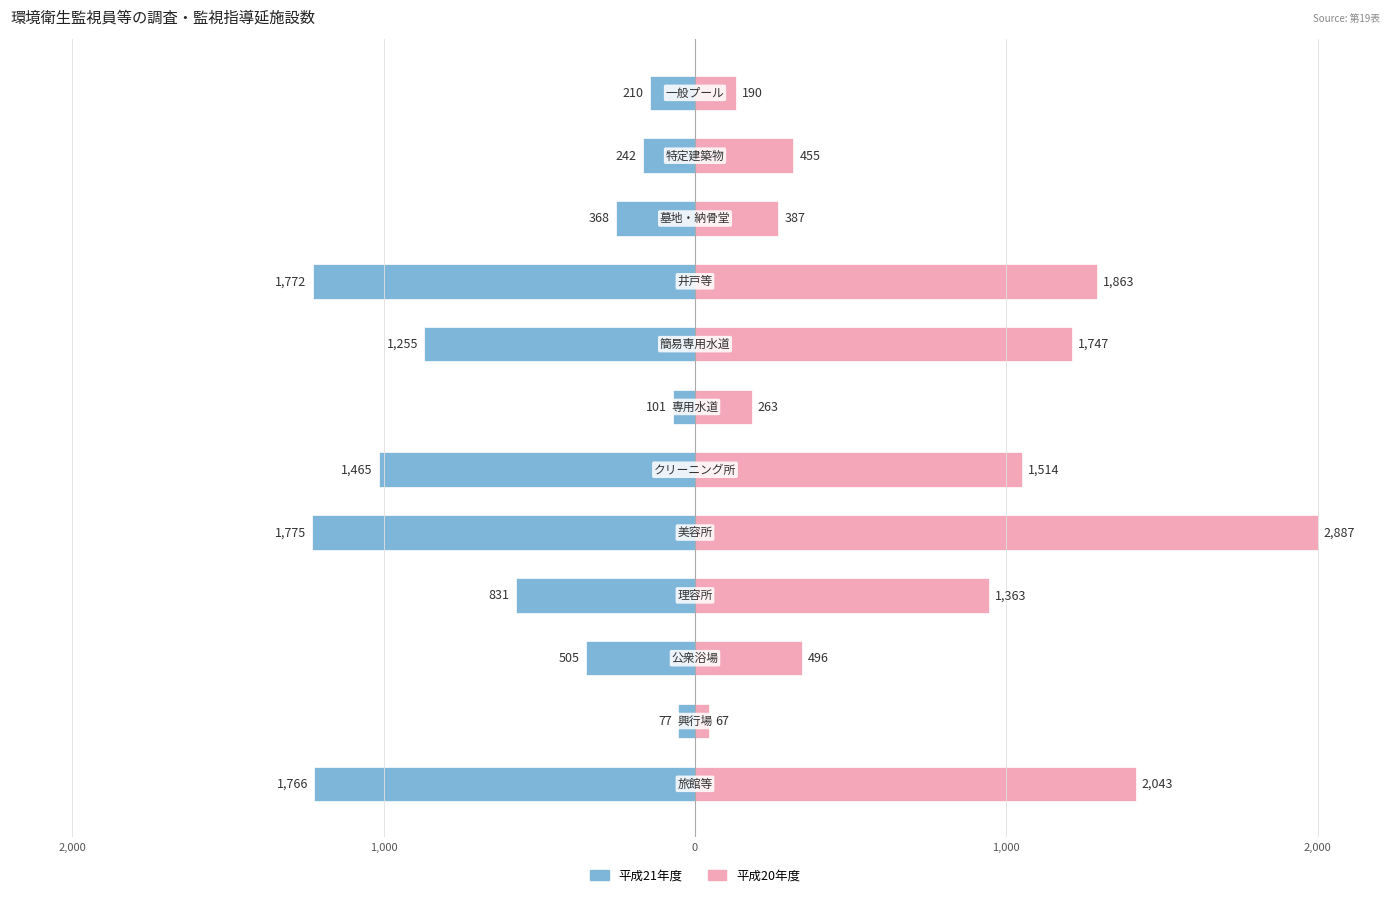

Between 1,000 and 10, which series saw the biggest shift?

平成20年度